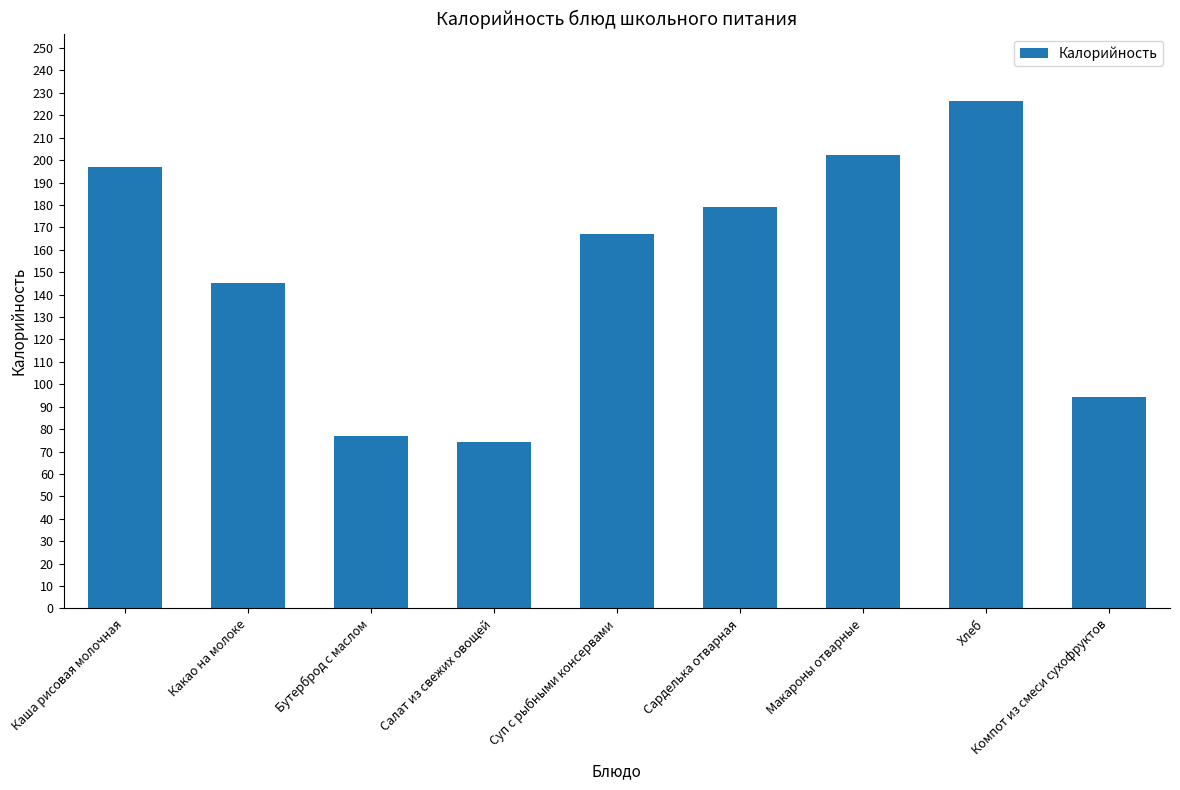

What is the average value?

151.4